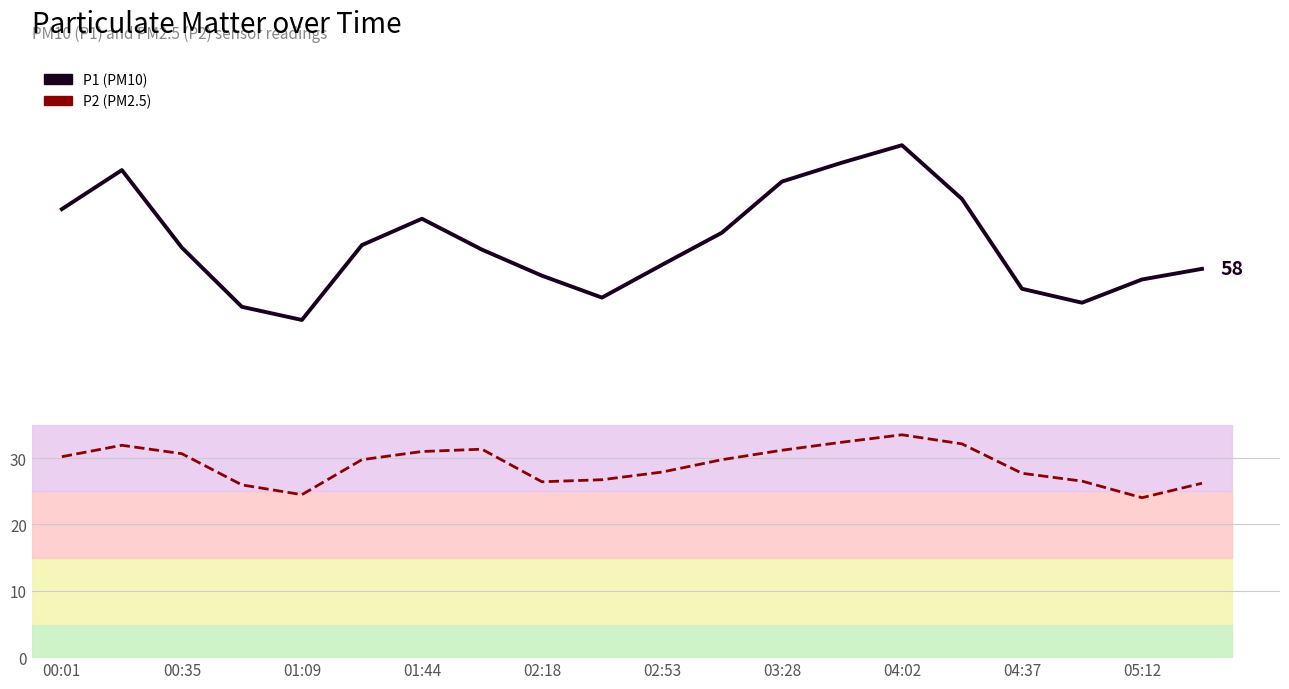

At which label does P1 (PM10) first exceed 61?

00:01